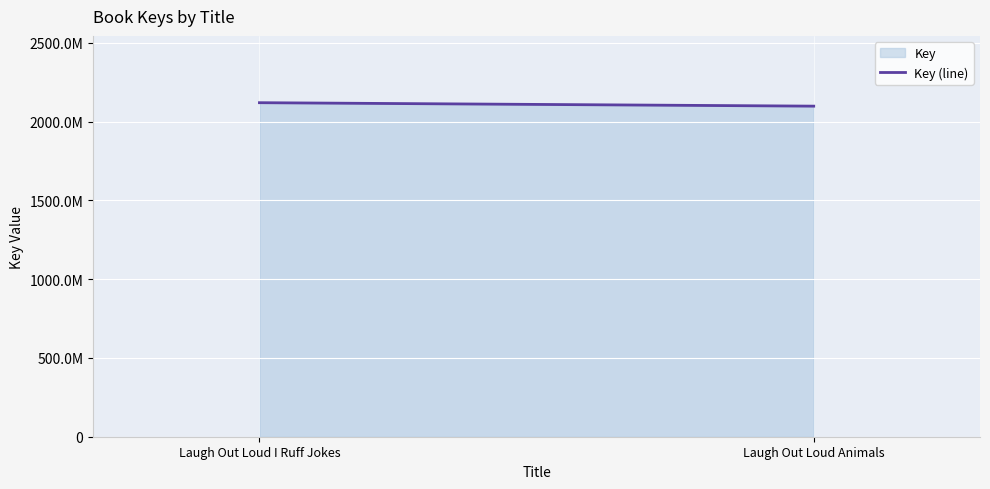

What is the ratio of the value at Laugh Out Loud Animals to the value at Laugh Out Loud I Ruff Jokes?

1.0